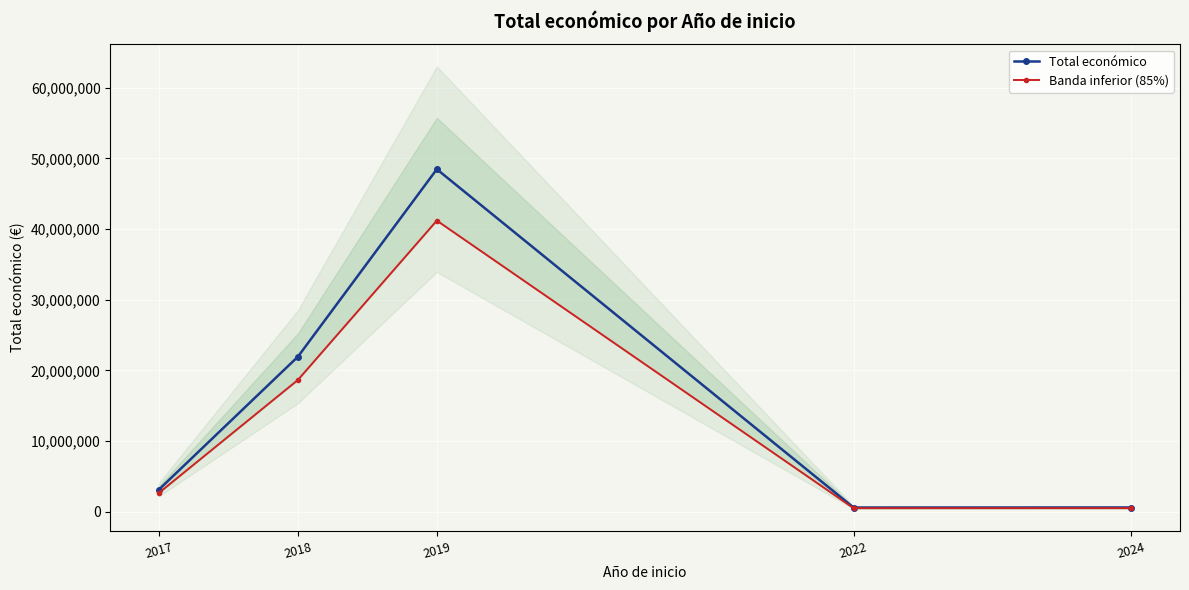

How many lines are shown in the chart?

2